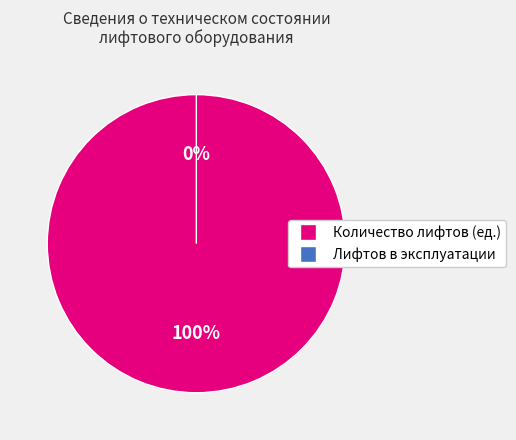

Is it true that Лифтов в эксплуатации is 10% of the pie?

False